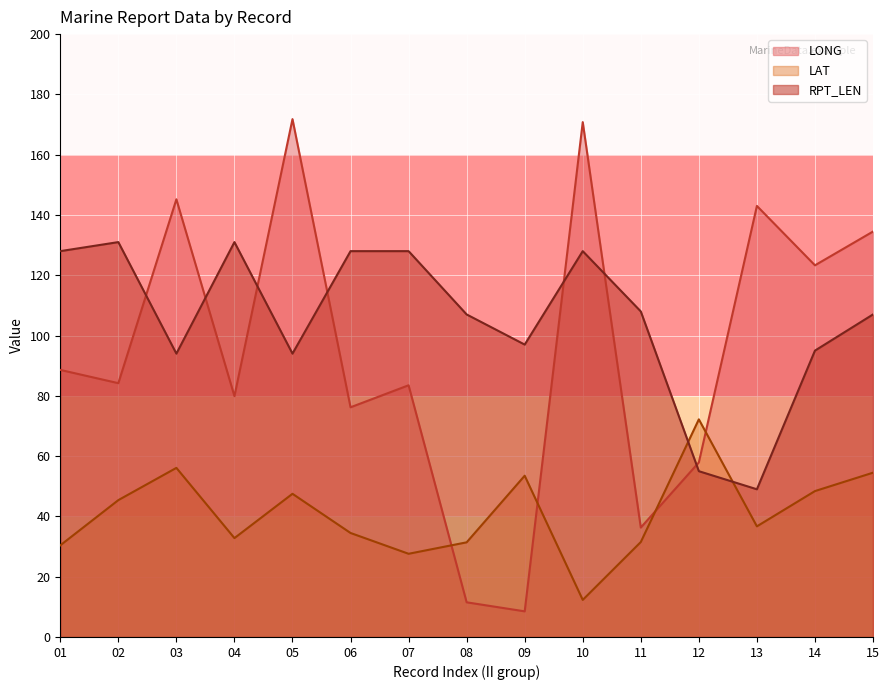

Where is LONG nearest to the value 90?

01